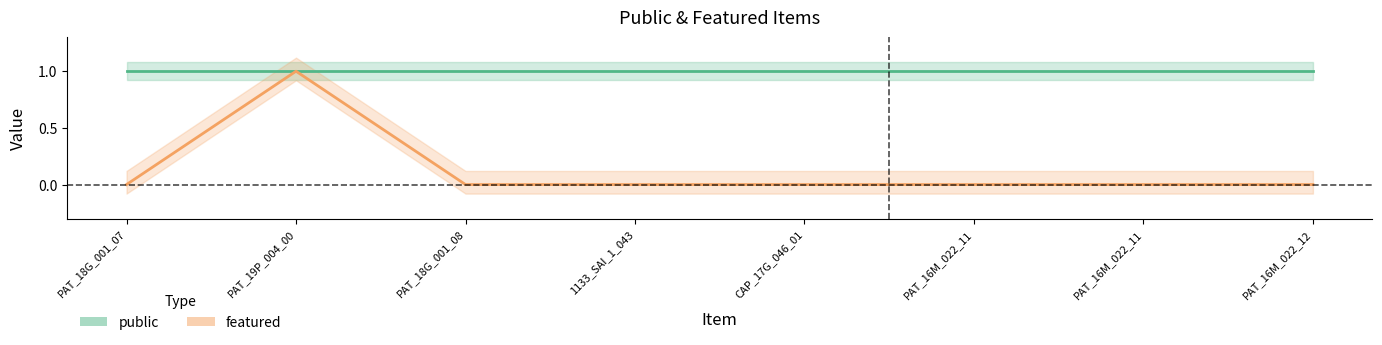

Which category has the lowest value across all series?

PAT_18G_001_07